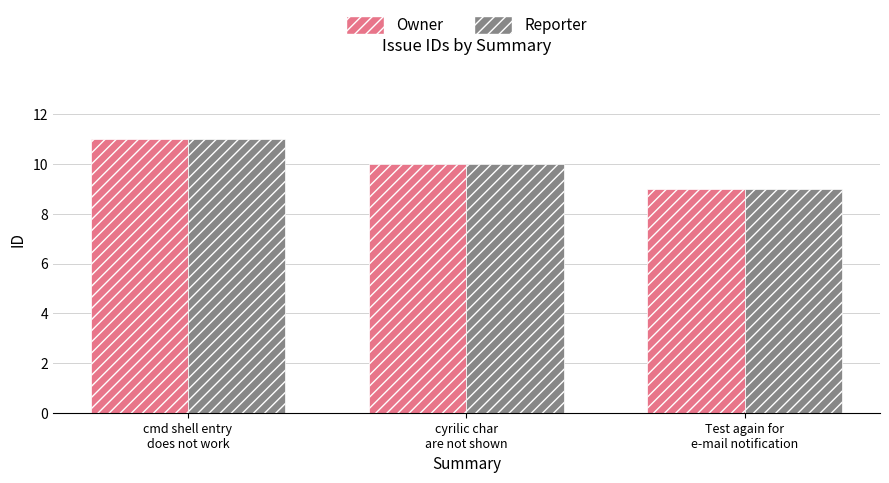

At which label does Owner first exceed 10?

cmd shell entry
does not work